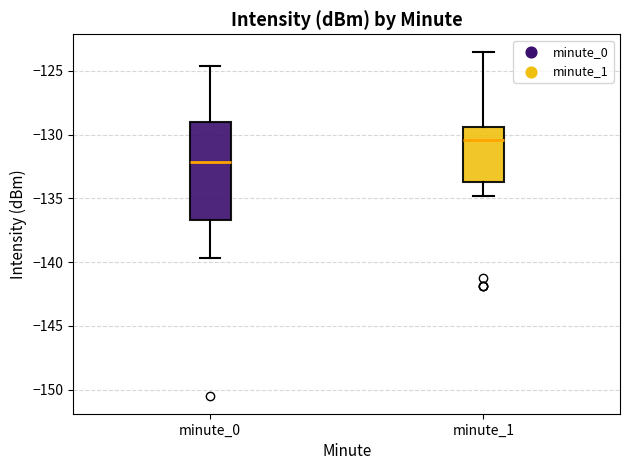

Which box is the tallest, from its lower edge to its upper edge?

minute_0